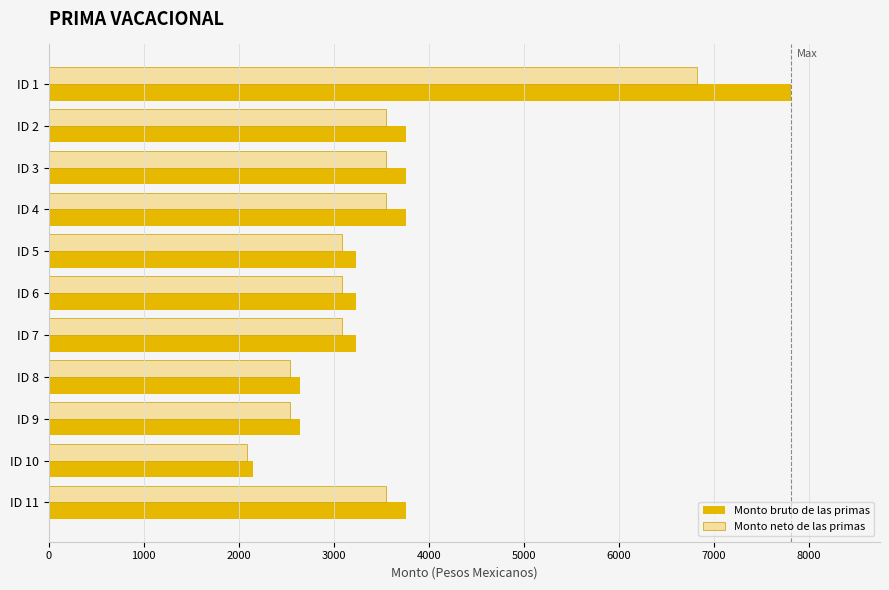

Count the number of data series in this chart.

2